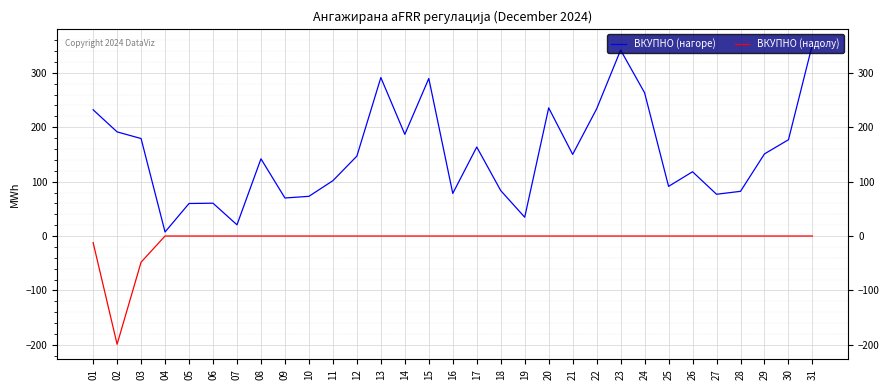

Is it true that ВКУПНО (нагоре) equals 34.5 at 19?

True